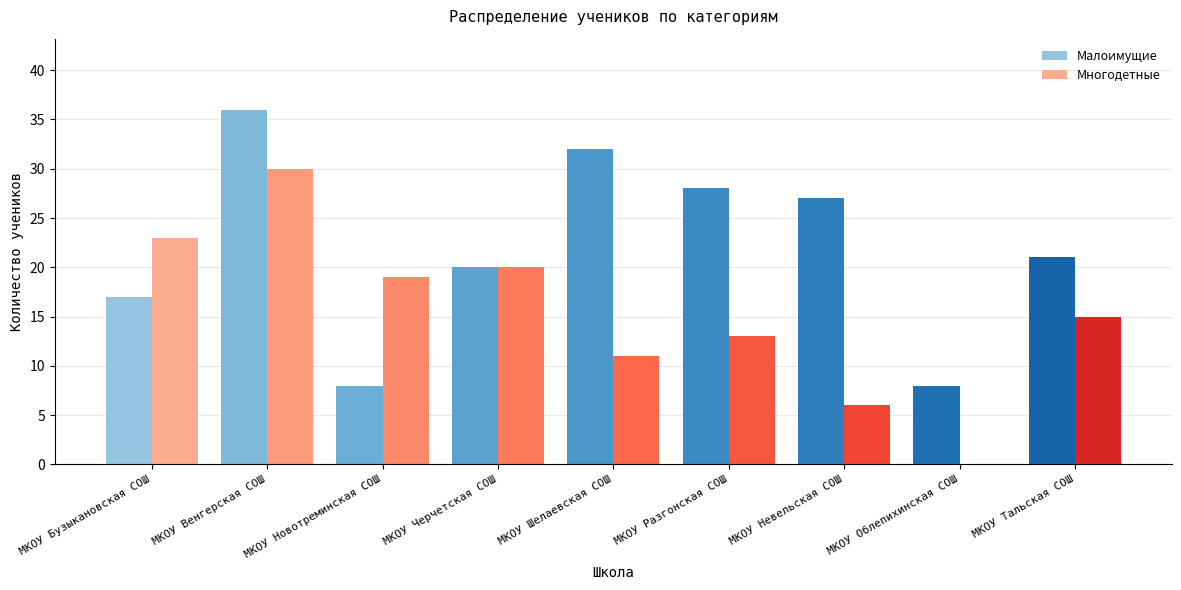

At which category is the sum across all series the highest?

МКОУ Венгерская СОШ